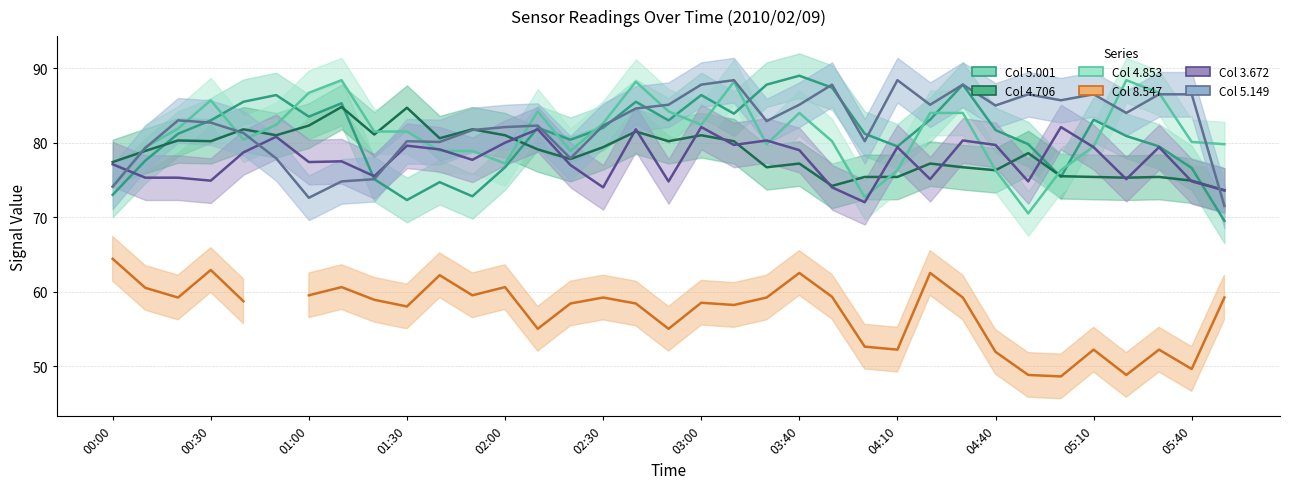

What position from the left is 01:40?

11